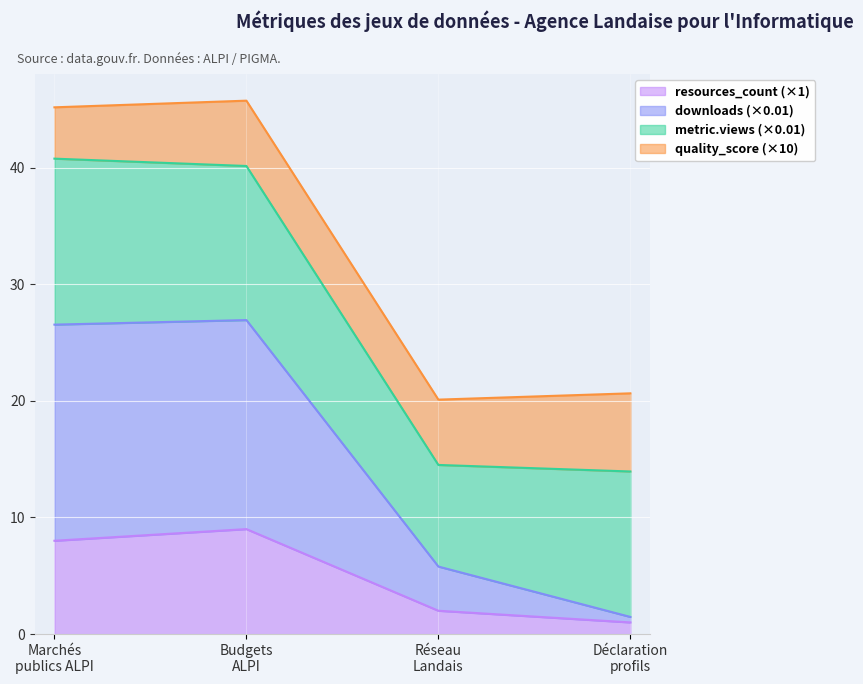

What is the difference between the second highest and minimum values in the resources_count (×1) series?

7.0